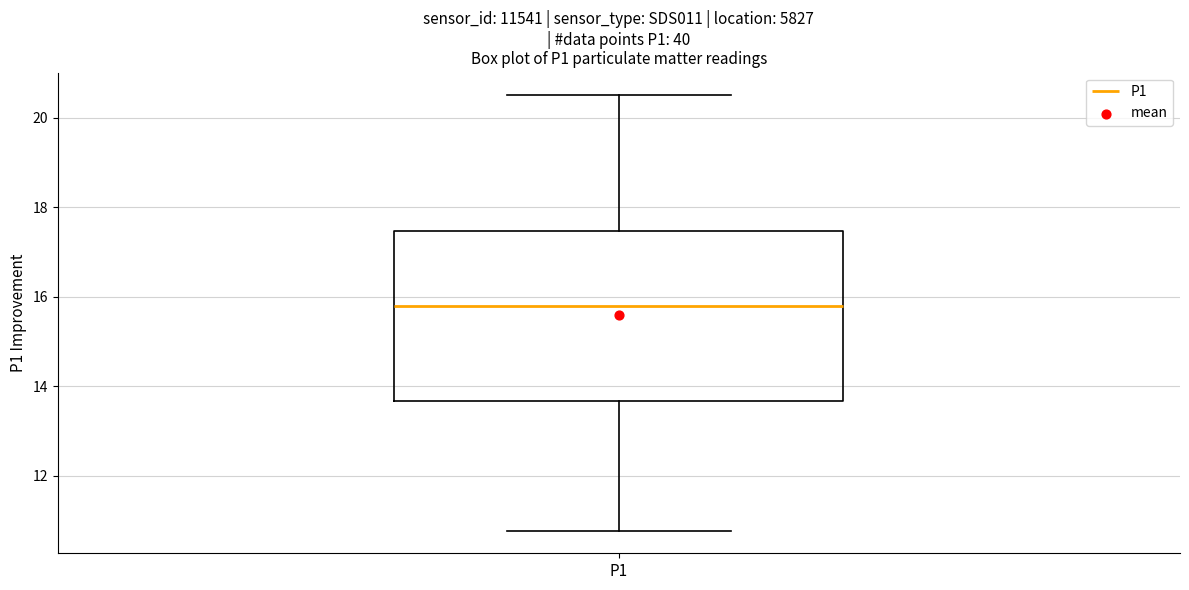

Read this box plot against the y-axis: the position of the median line, the range covered by the box, and the ends of both whiskers. The values are not printed on the chart, so give them approximately, as read against the axis.

median 15.8, box 13.6 to 17.4, whiskers 10.8 to 20.6